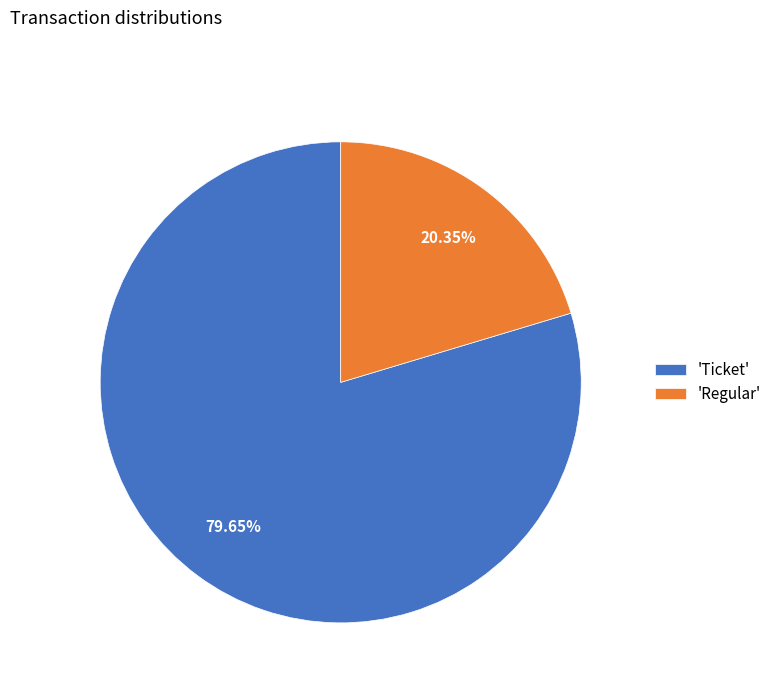

Do 'Ticket' and 'Regular' together represent more than half of the pie?

Yes